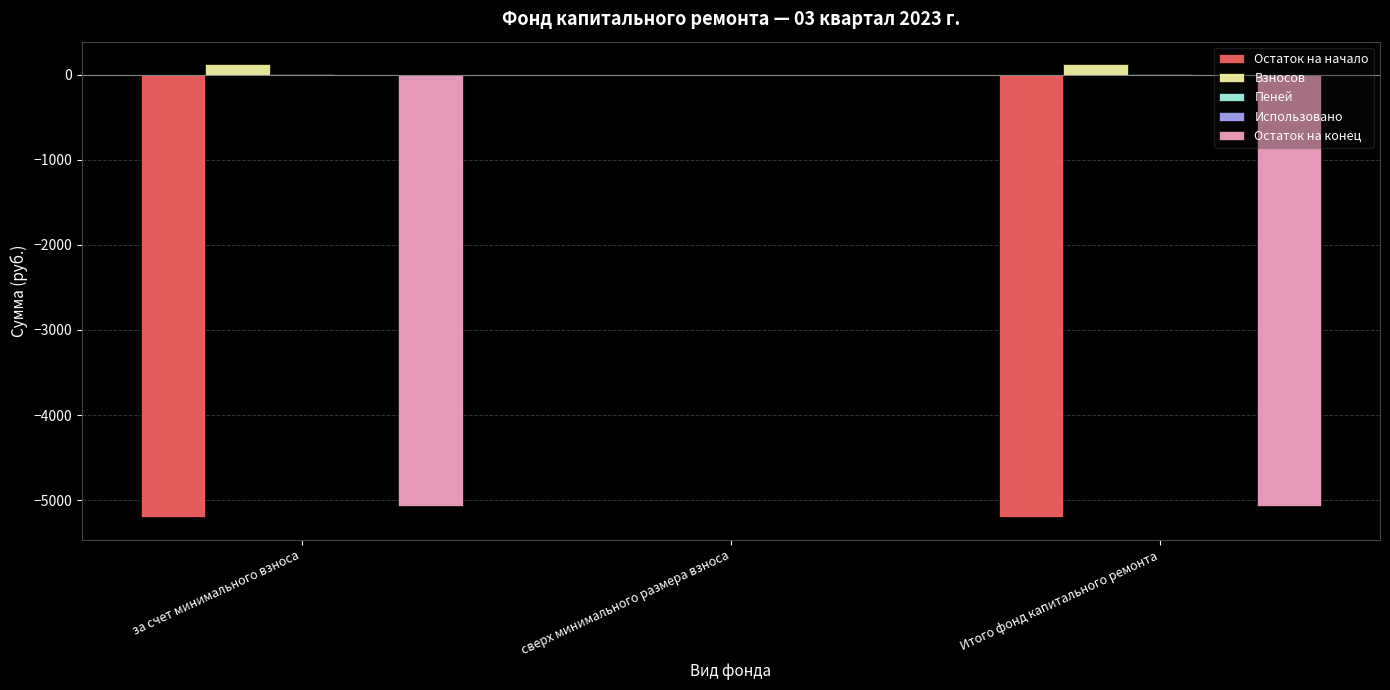

True or false: Остаток на конец has a value of -5073.0 at за счет минимального взноса.

True